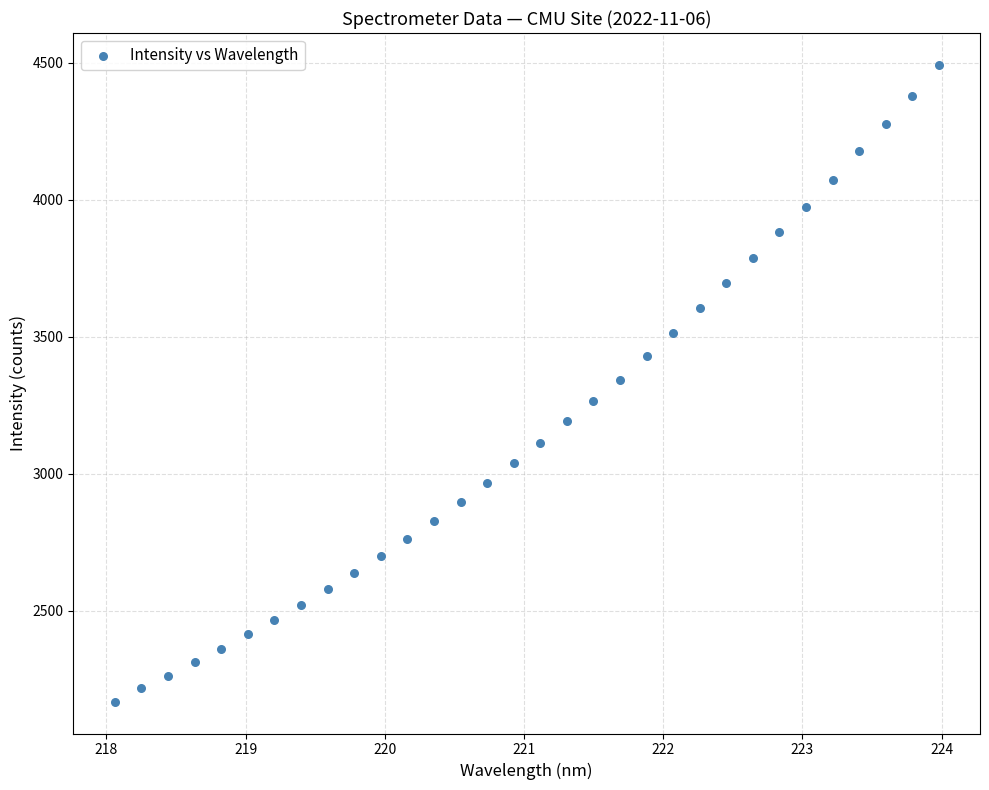

What is the range of X values (max minus min)?

5.9